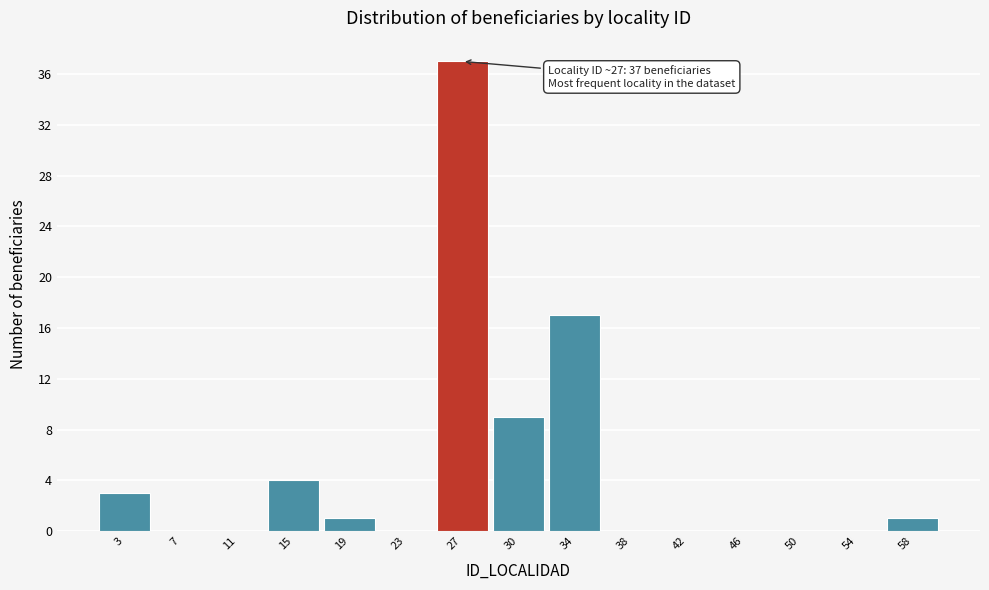

Which range on the x-axis has the tallest bar?

24.5 to 28.5